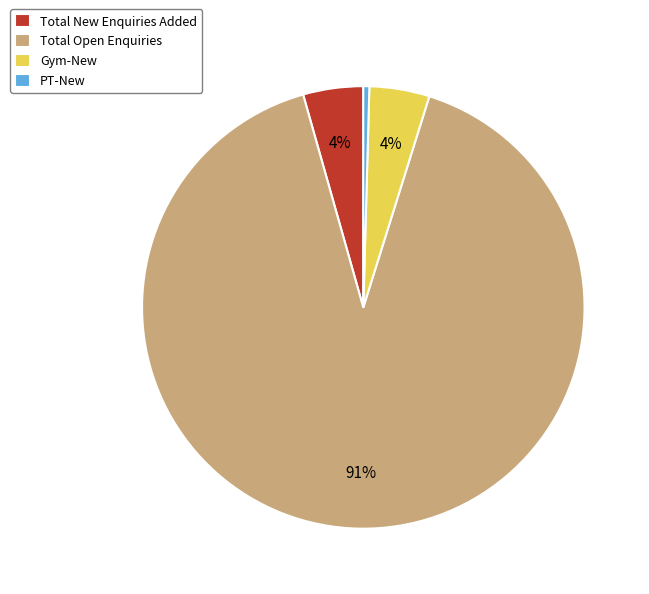

To the nearest percent, what portion does Gym-New represent?

4%